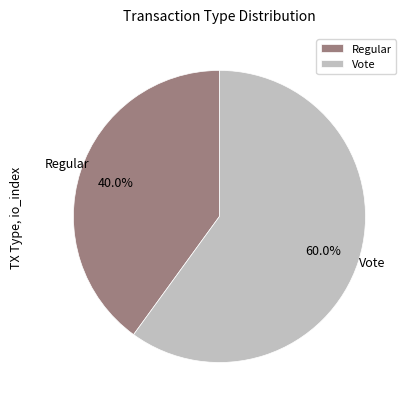

To the nearest percent, what is the difference between the Vote and Regular slice percentages?

20%